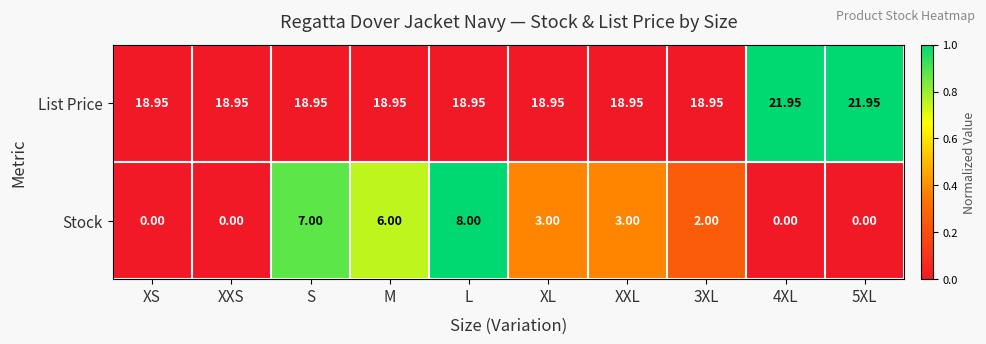

Which series has the largest total across all categories?

List Price